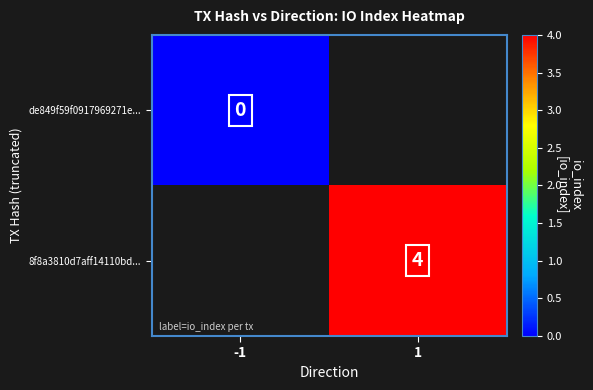

The 8f8a3810d7aff14110bd... series shows 1 at 1. True or false?

False